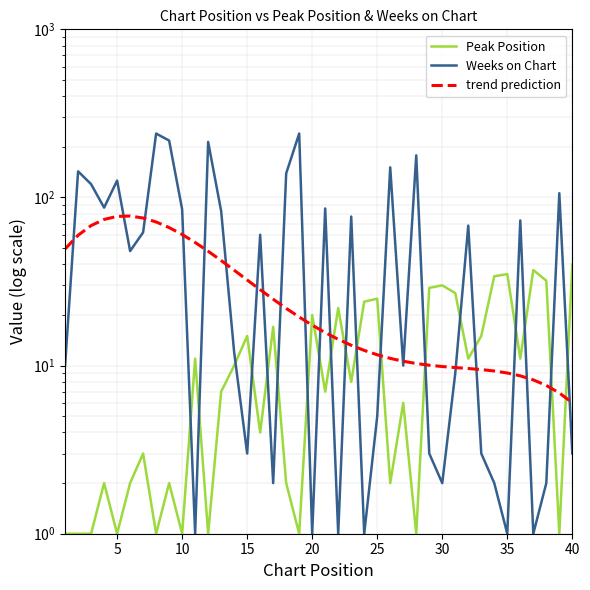

Which series has the largest total across all categories?

Weeks on Chart